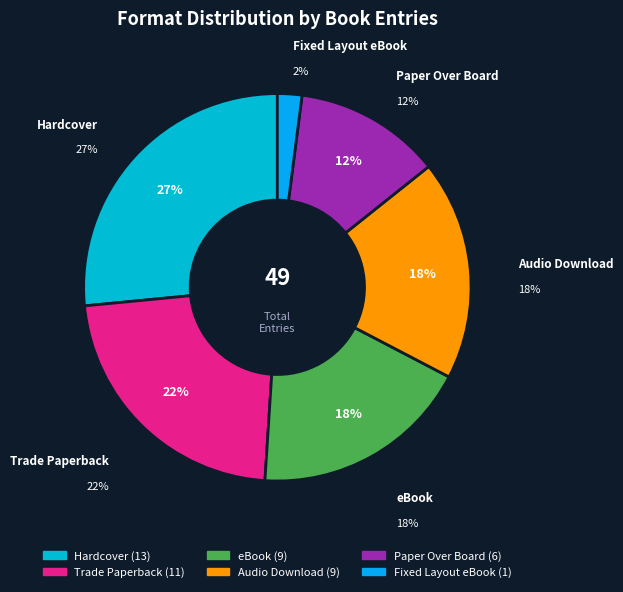

Does any single category account for the majority?

No